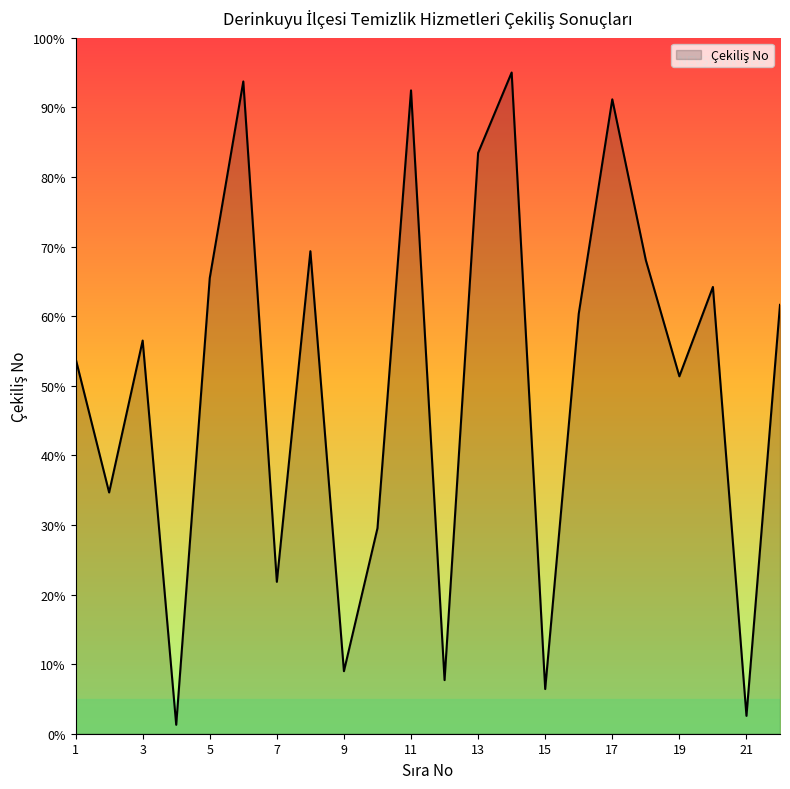

What is the smallest value displayed?

1.3